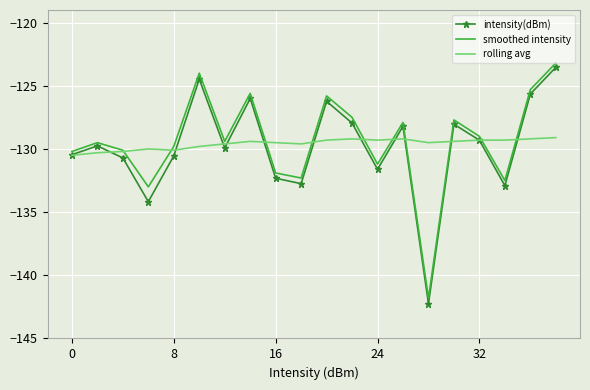

In intensity(dBm), how many points are lower than both neighbors (excluding endpoints)?

6